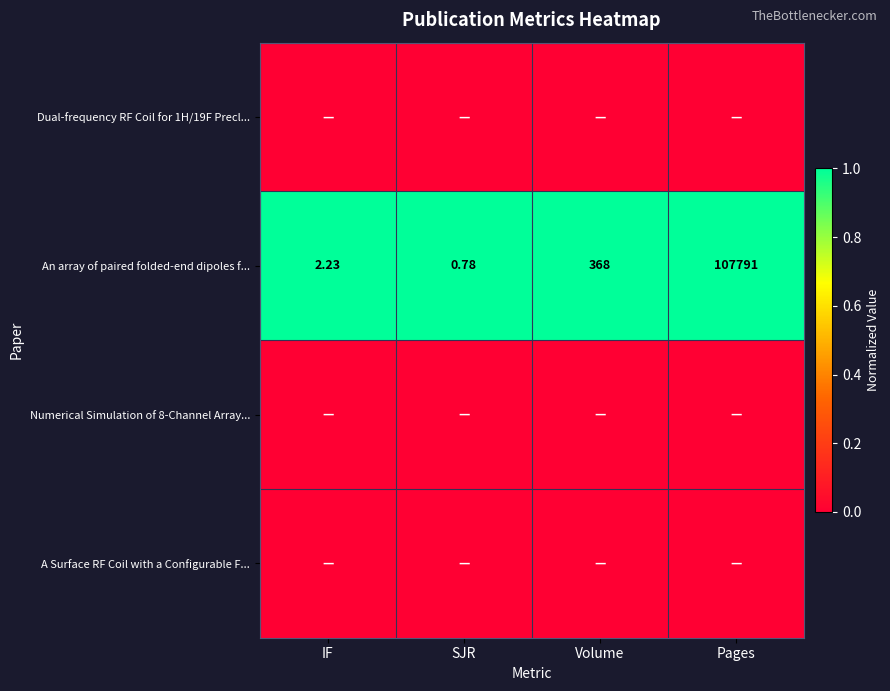

Count the number of categories in the chart.

4